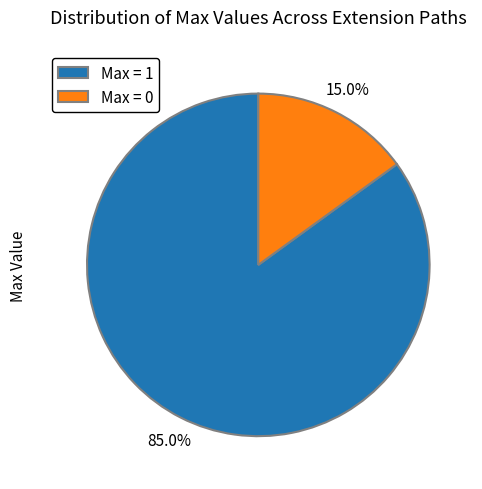

Rank the categories by value from lowest to highest.

Max = 0, Max = 1